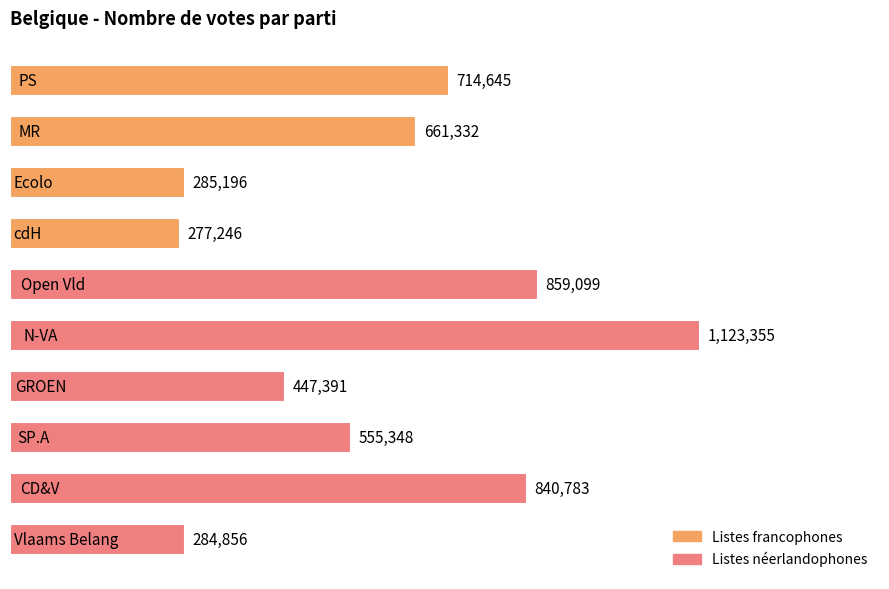

What is the value of the 1st bar from the top?

714645